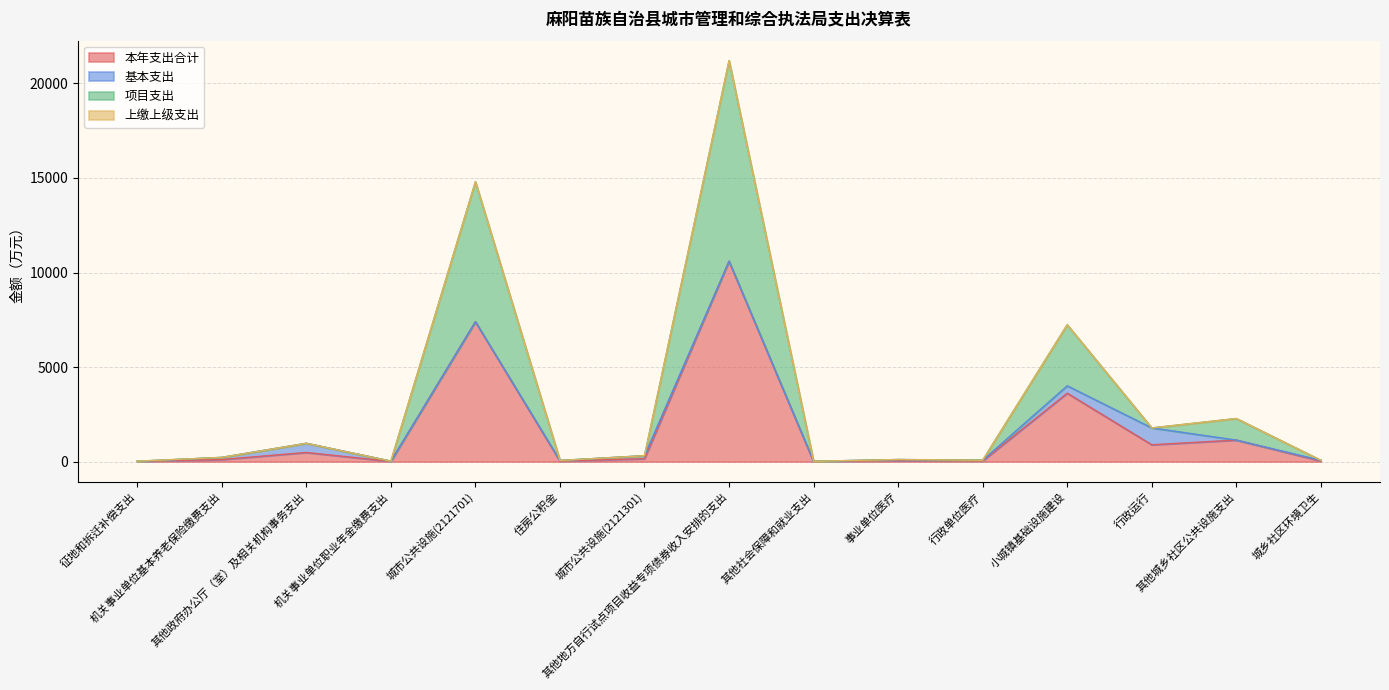

What is the value of the 本年支出合计 point at the 14th from the left?

1140.0